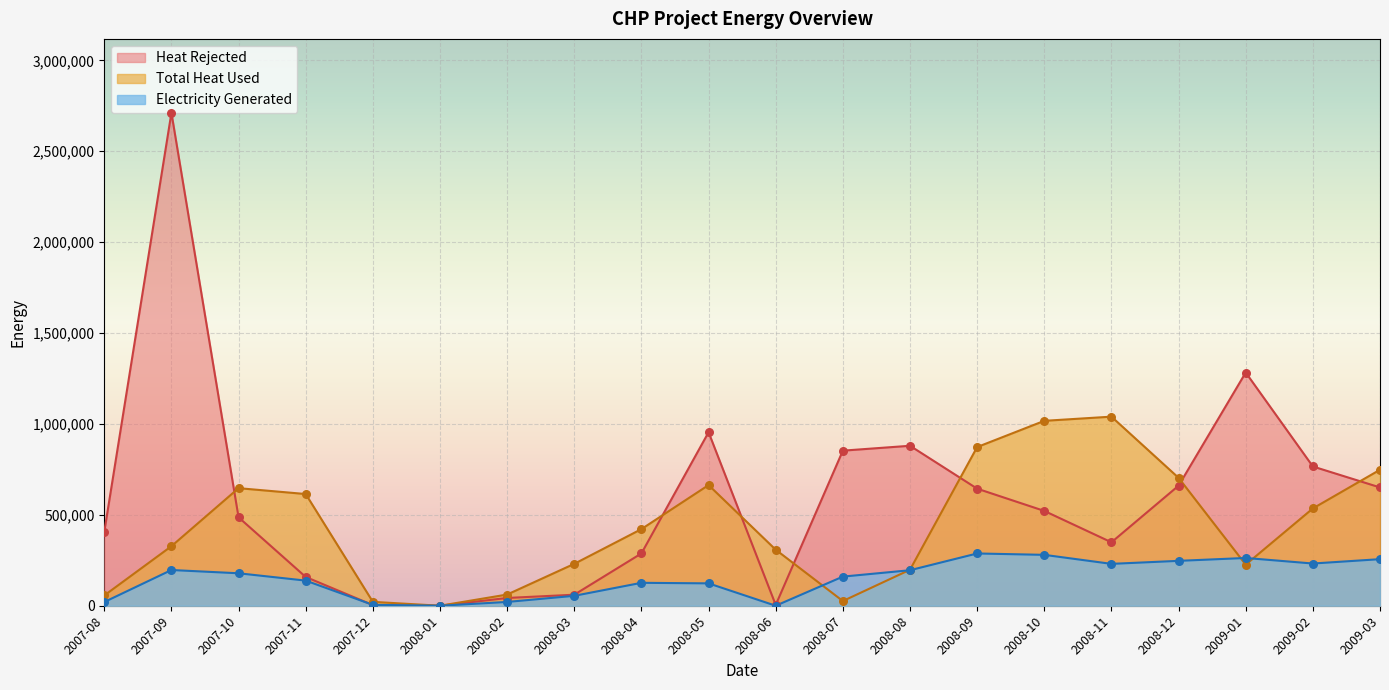

What are all the series names shown in the legend?

Heat Rejected, Total Heat Used, Electricity Generated